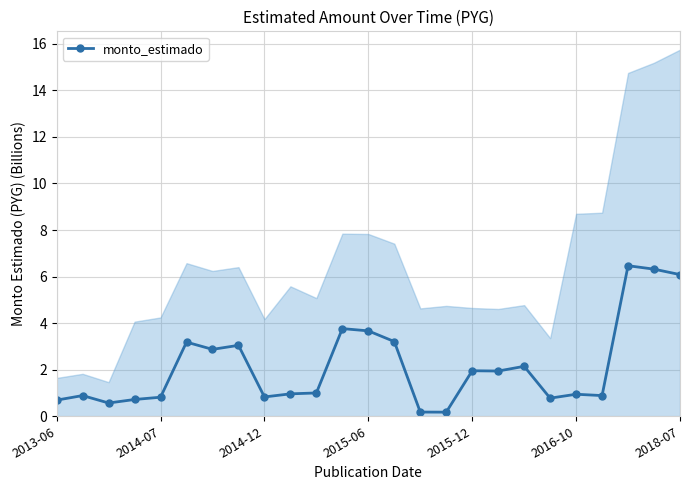

What is the change in value from 10 to 22?

+5.5